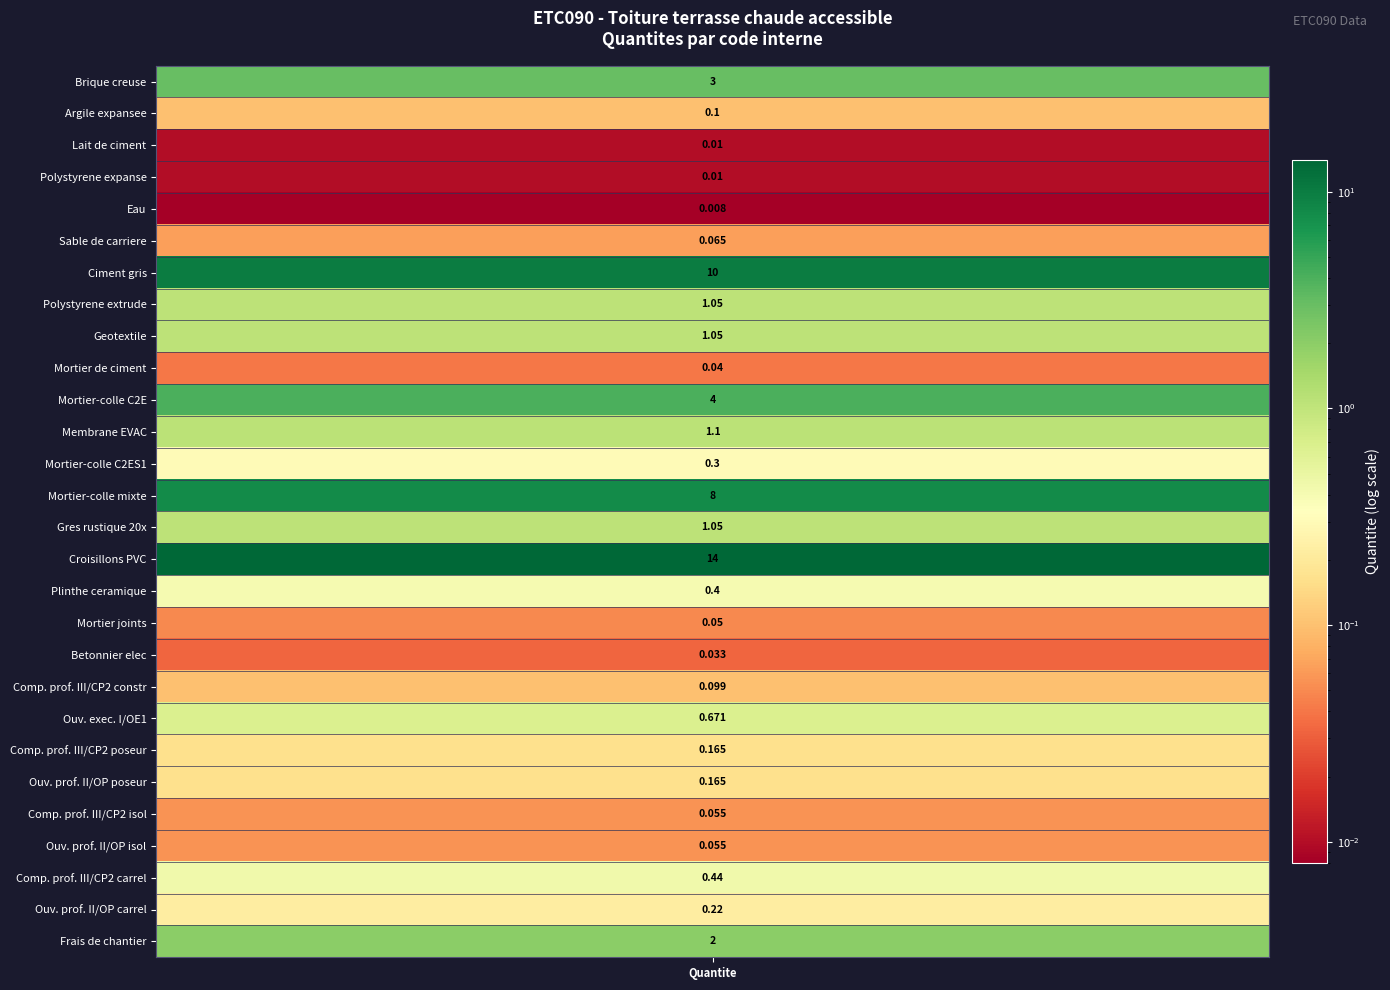

Reading left to right, list all the values displayed in this chart.

3.0	0.1	0.0	0.0	0.0	0.1	10.0	1.1	1.1	0.0	4.0	1.1	0.3	8.0	1.1	14.0	0.4	0.1	0.0	0.1	0.7	0.2	0.2	0.1	0.1	0.4	0.2	2.0